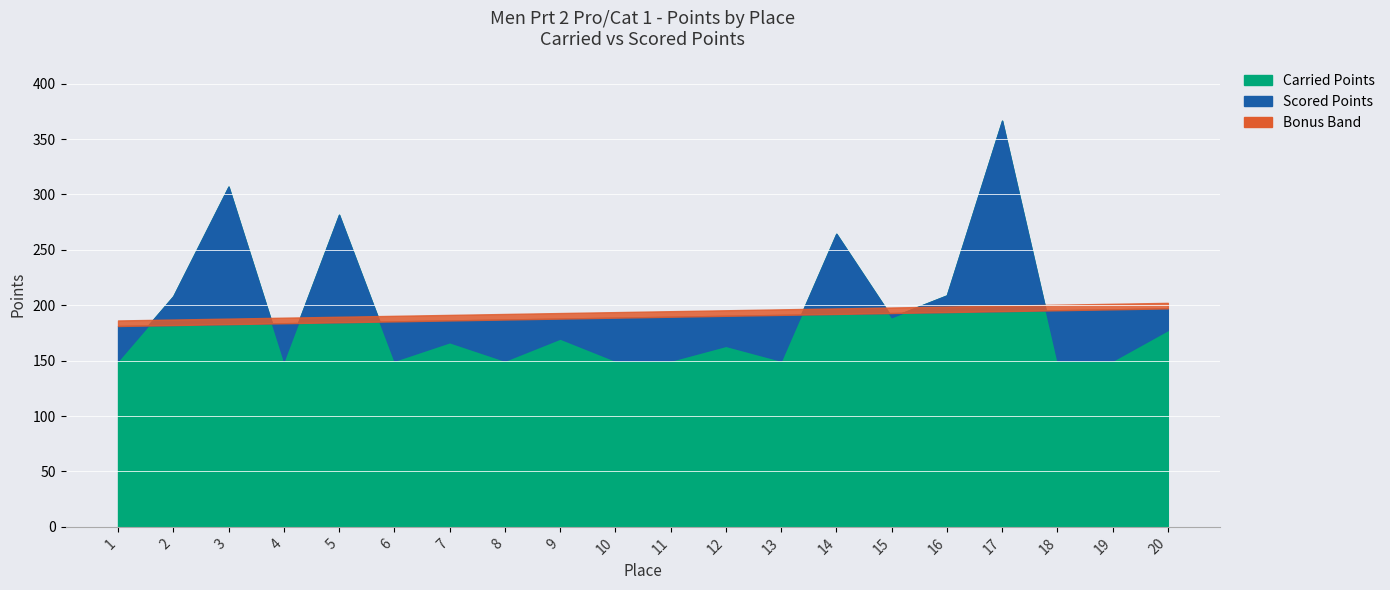

Between 14 and 4, which is larger?

14